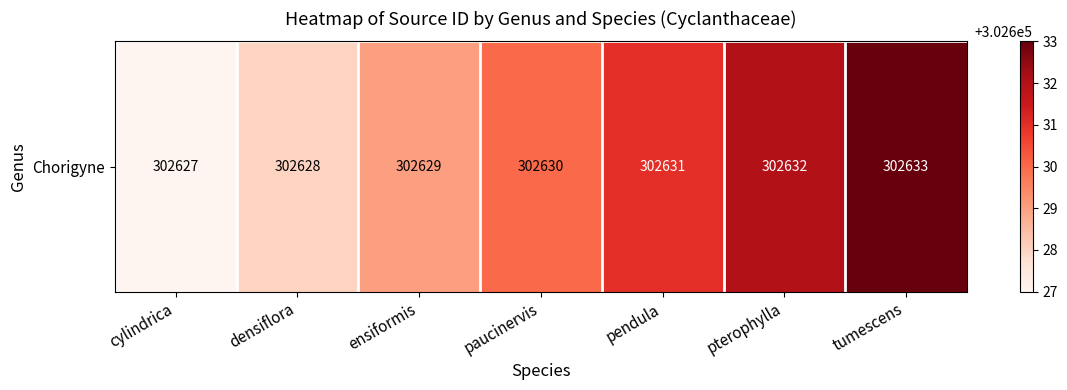

What is the minimum value shown in the chart?

302627